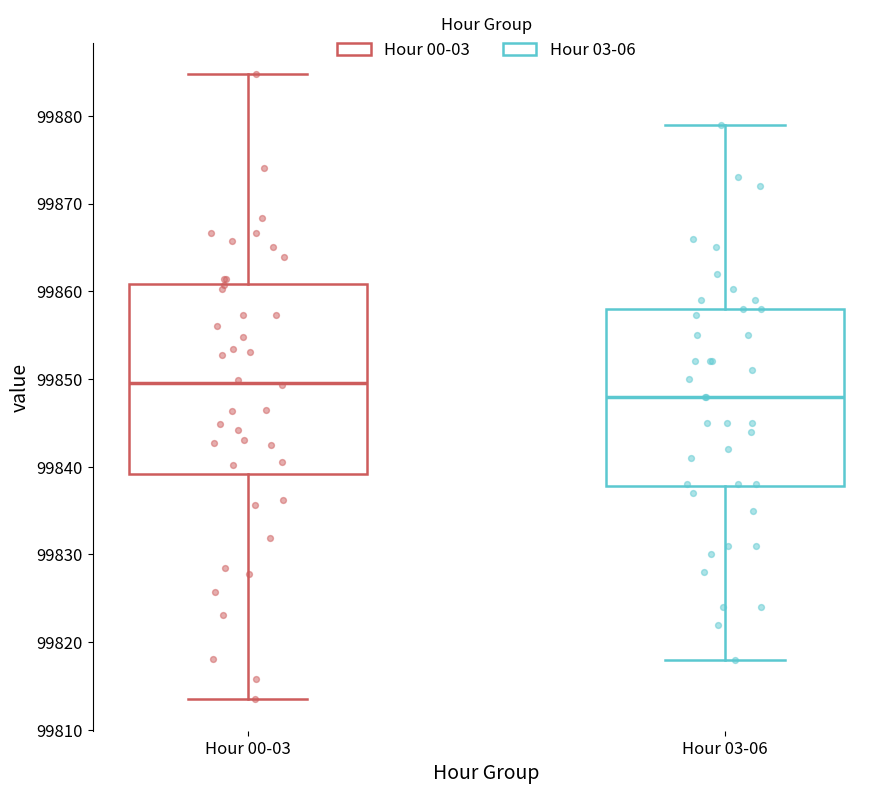

Where does the upper whisker of the box for Hour 03-06 end on the y-axis? The values are not printed on the chart, so give them approximately, as read against the axis.

99879